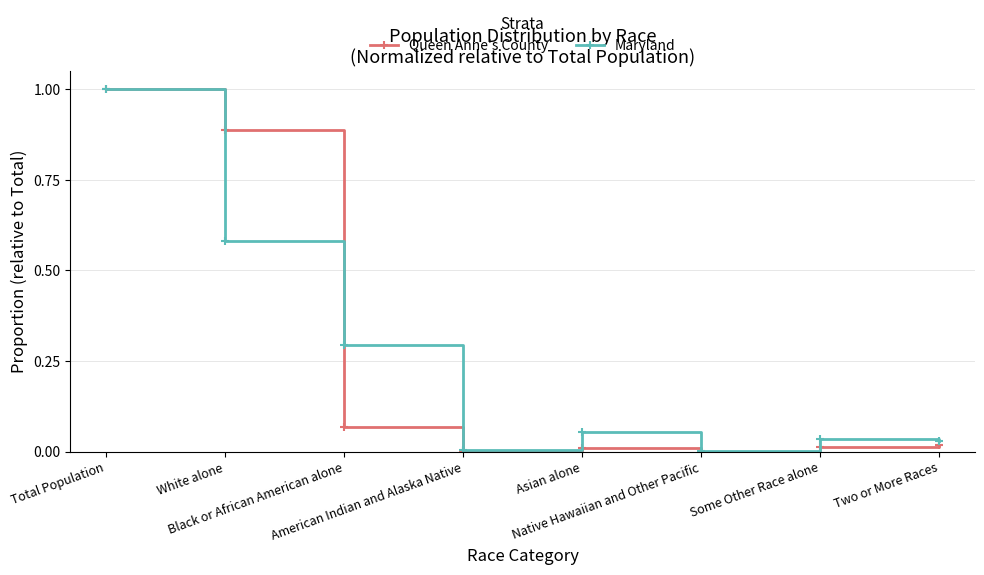

What is the total value across all series at White alone?

1.5